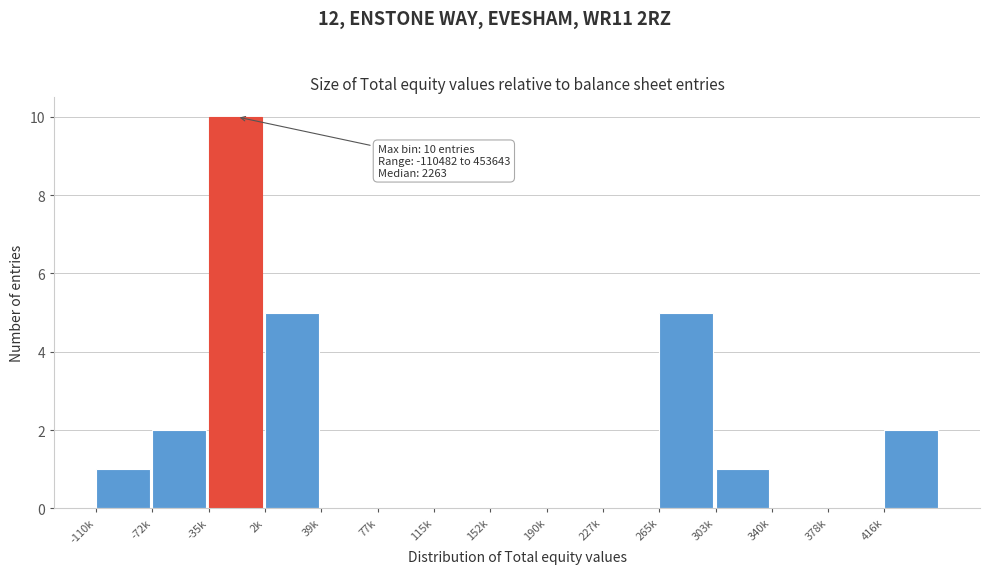

Reading left to right, what are all the values shown in this chart?

-110k=1	-72k=2	-35k=10	2k=5	39k=0	77k=0	115k=0	152k=0	190k=0	227k=0	265k=5	303k=1	340k=0	378k=0	416k=2